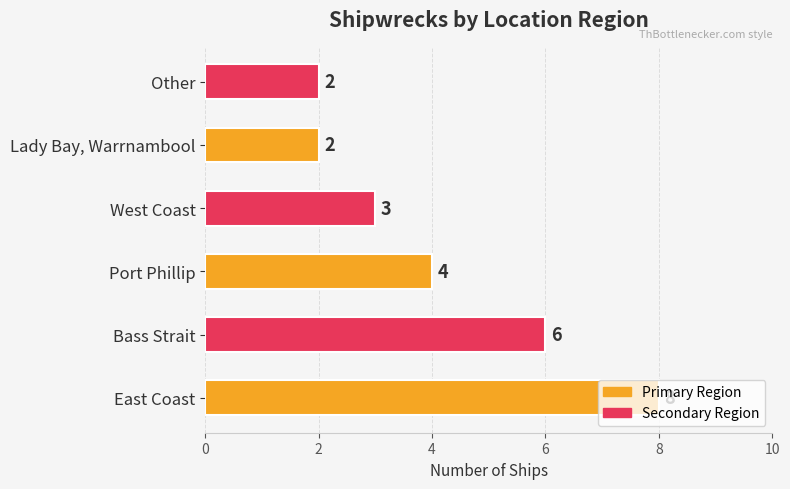

What is the maximum value shown in the chart?

8